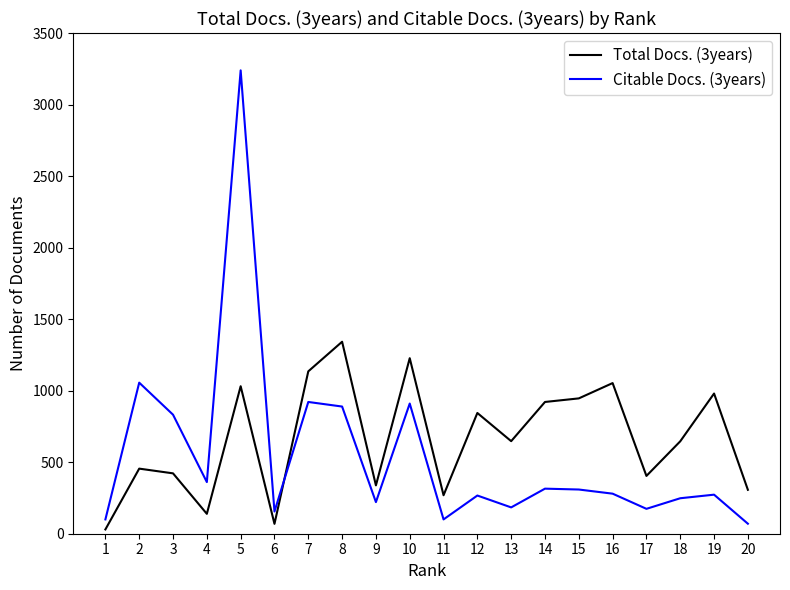

How many times do Citable Docs. (3years) and Total Docs. (3years) cross each other?

1